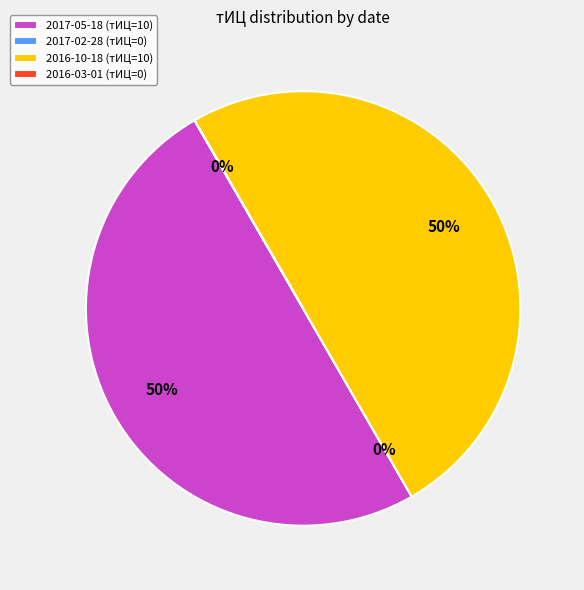

True or false: 2017-05-18 (тИЦ=10) accounts for 41% of the total.

False